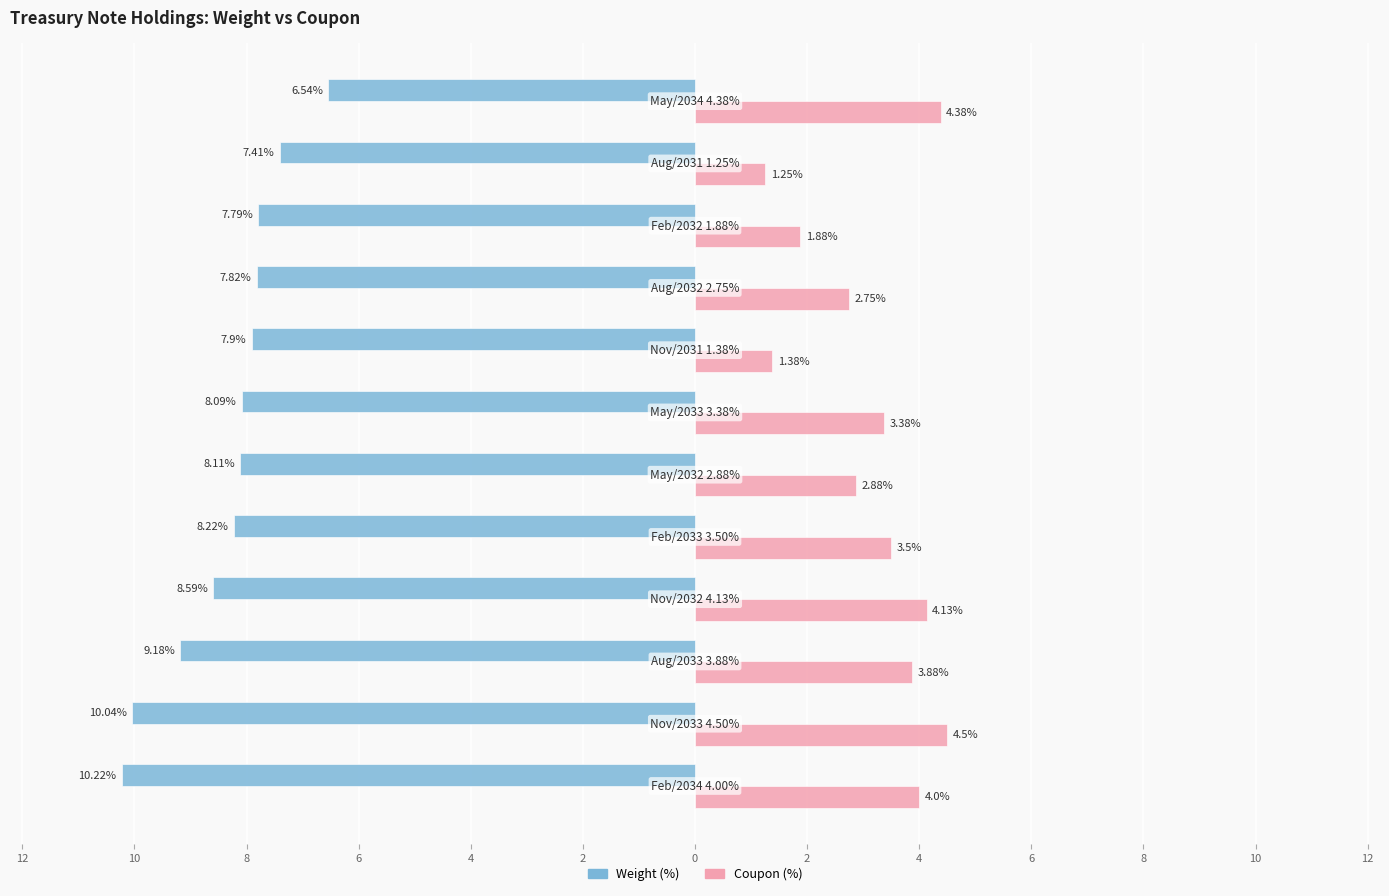

What is the smallest value displayed?

-10.2